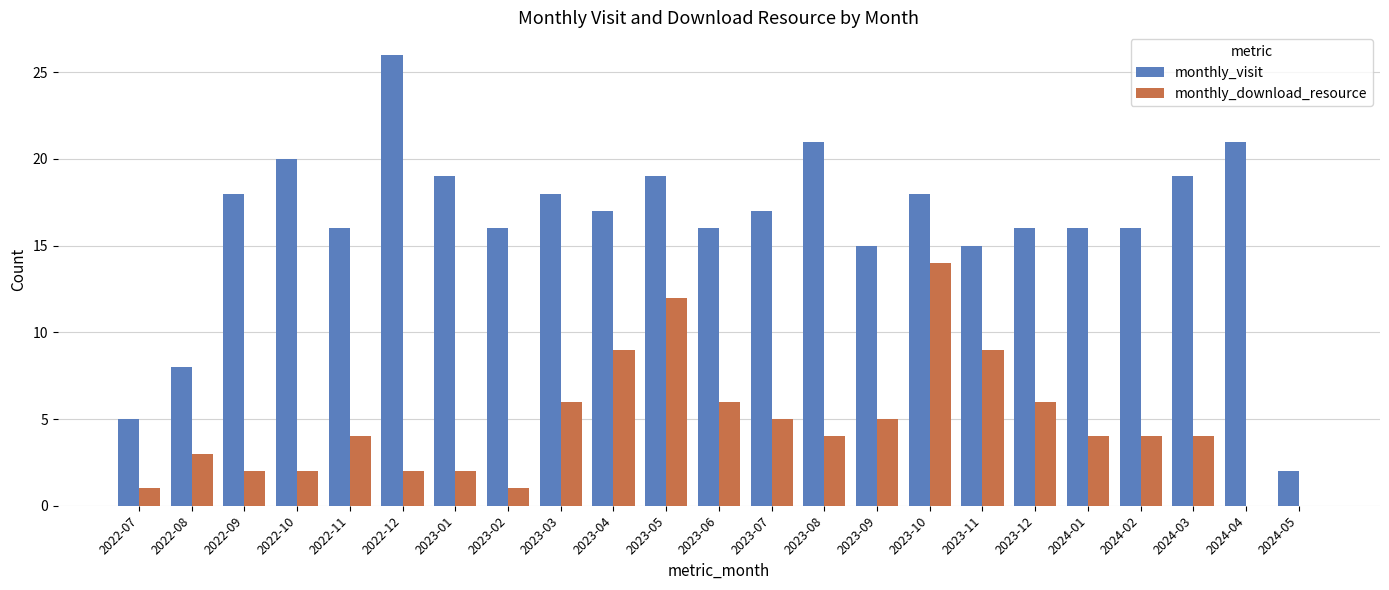

What is the sum of all monthly_visit values?

374